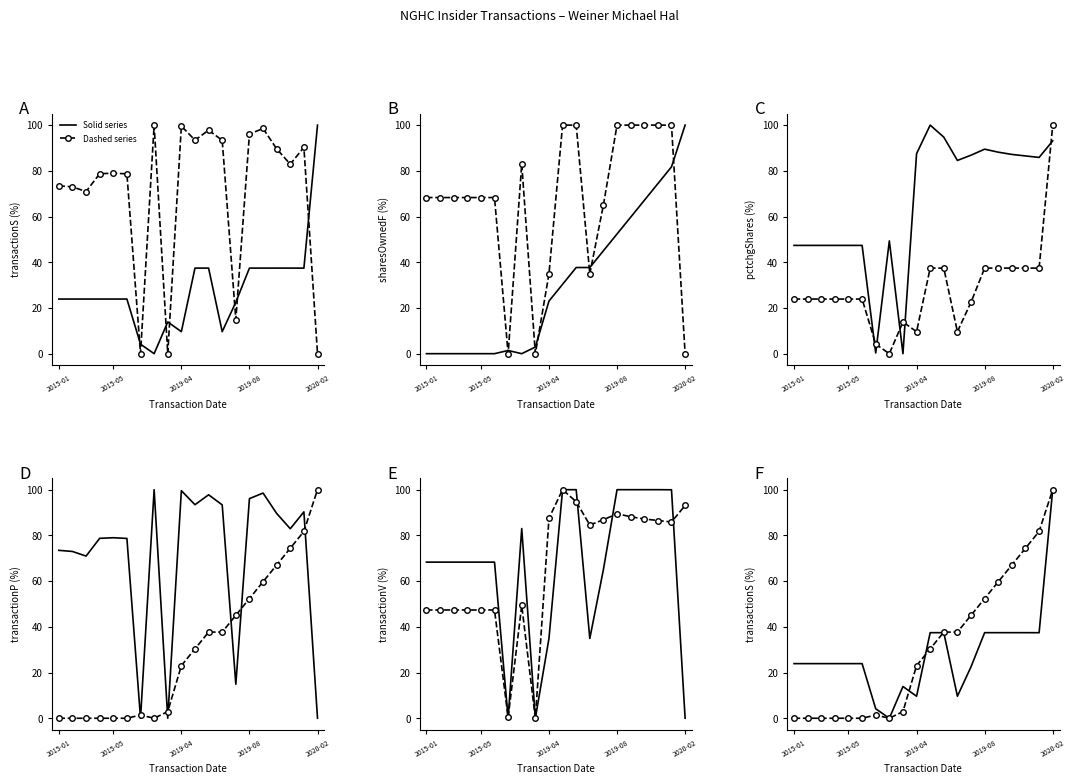

What is the difference between the maximum and minimum values in the transactionShares series?

100.0